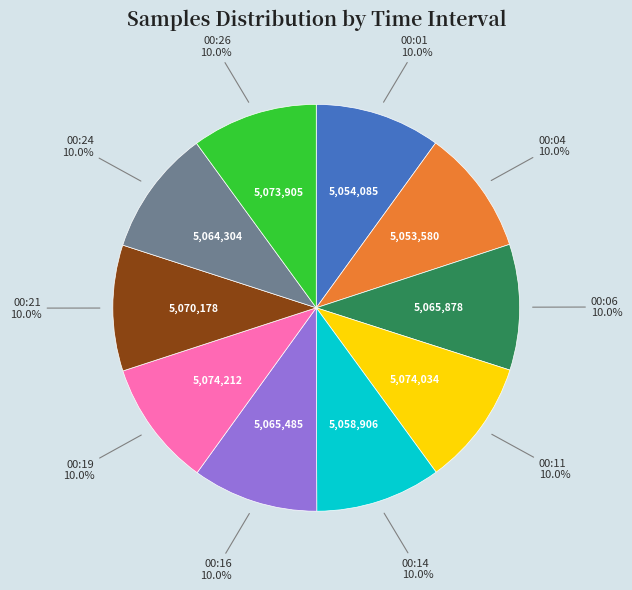

Does any single category account for the majority?

No